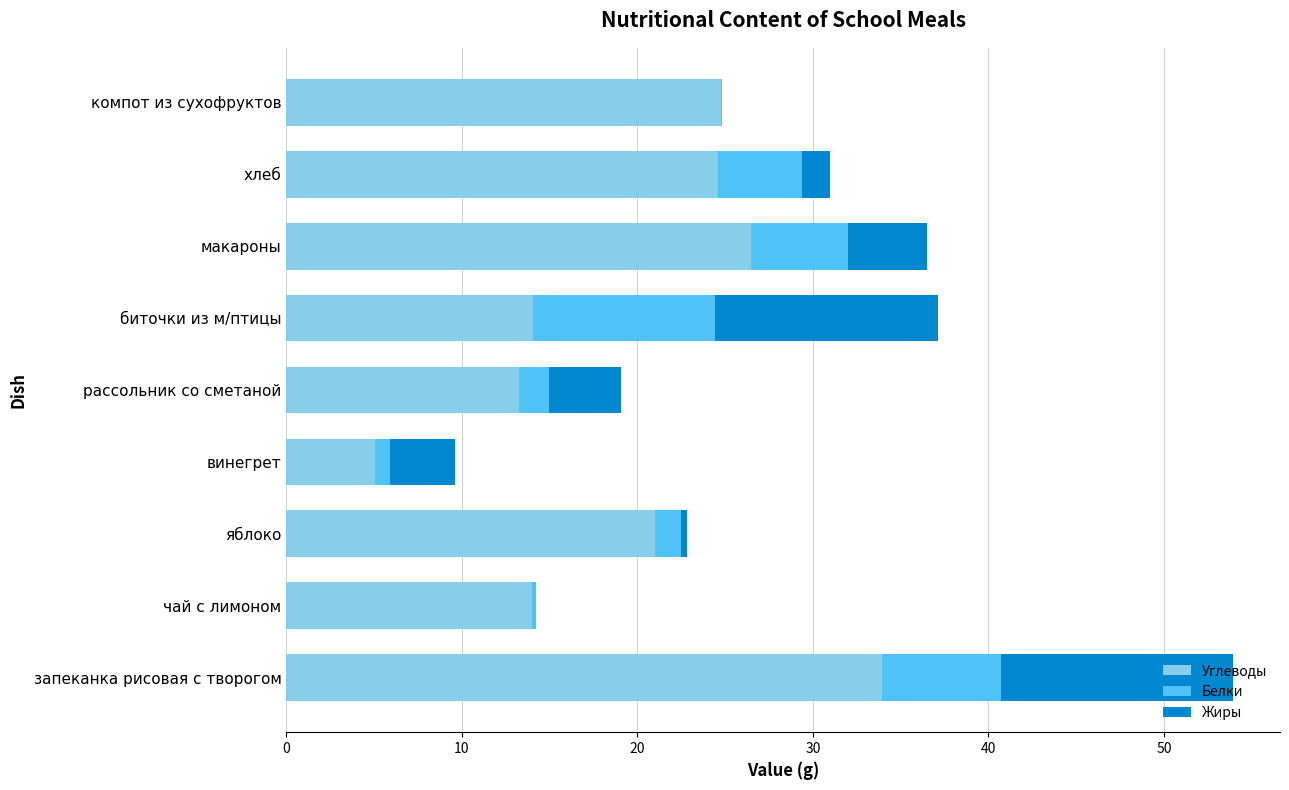

Which category has the highest value in the Углеводы series?

запеканка рисовая с творогом